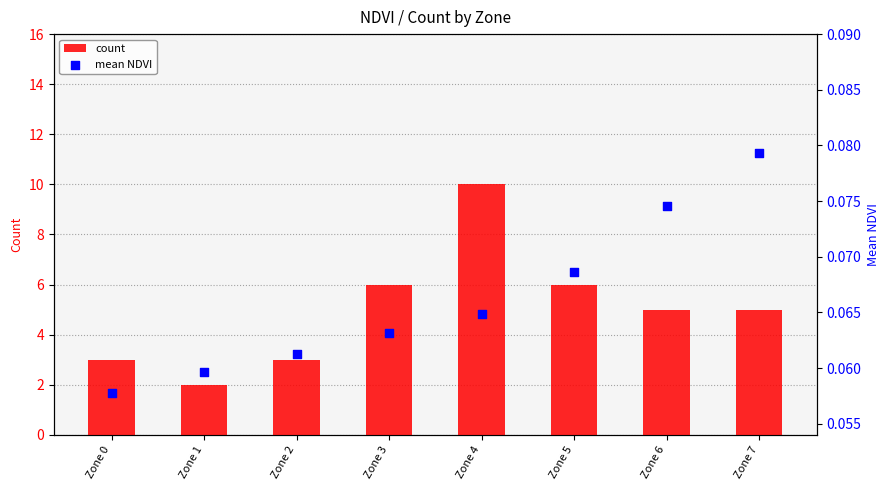

Which series reaches the maximum Y coordinate?

count